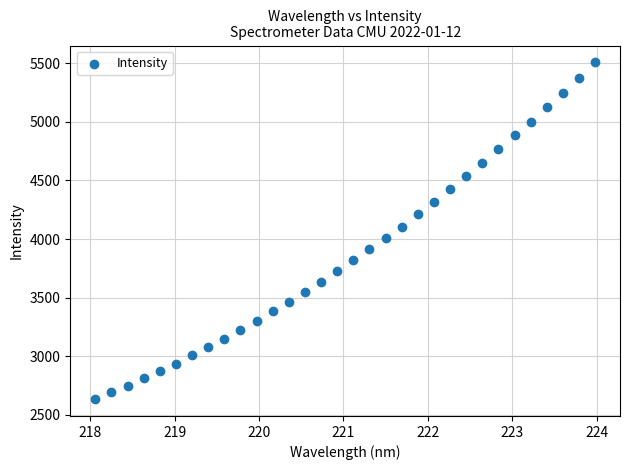

What is the range of X values (max minus min)?

5.9